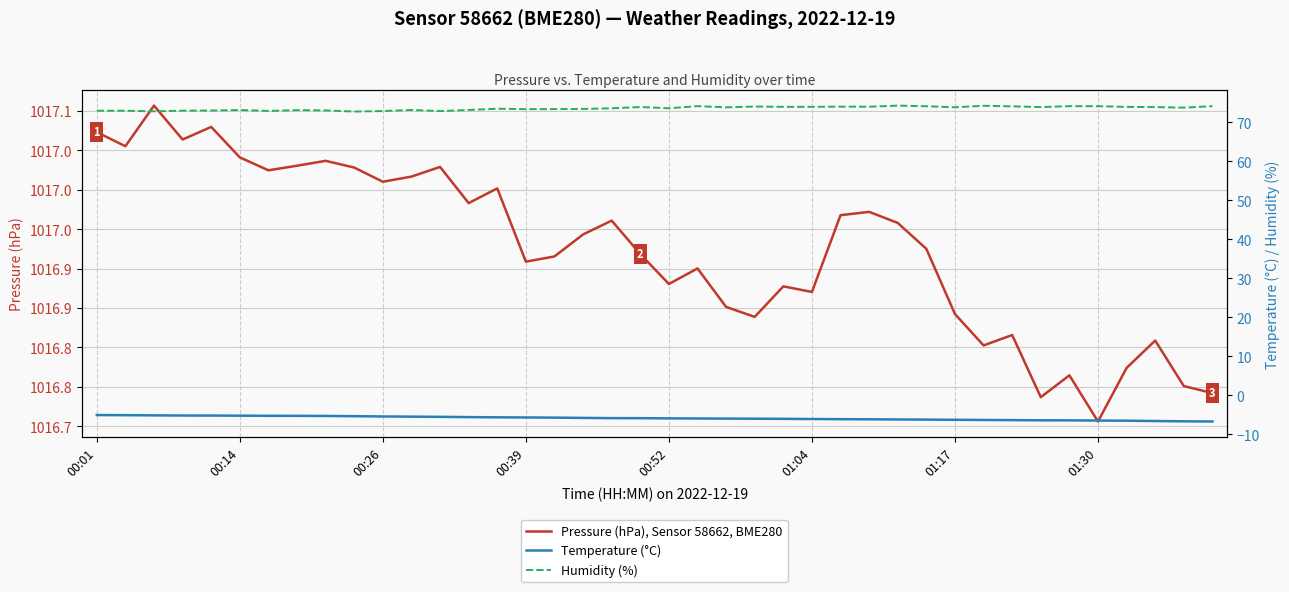

The value of Humidity (%) at 37 is 73.9. True or false?

True